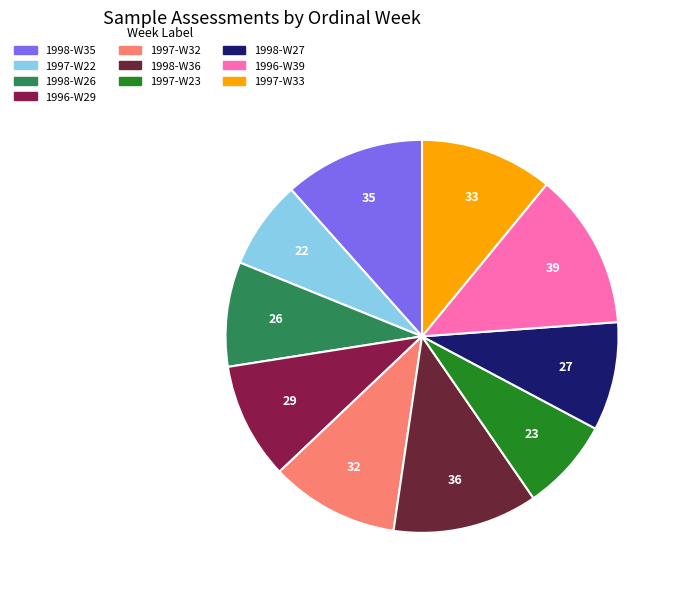

Count the number of slices in the pie.

10